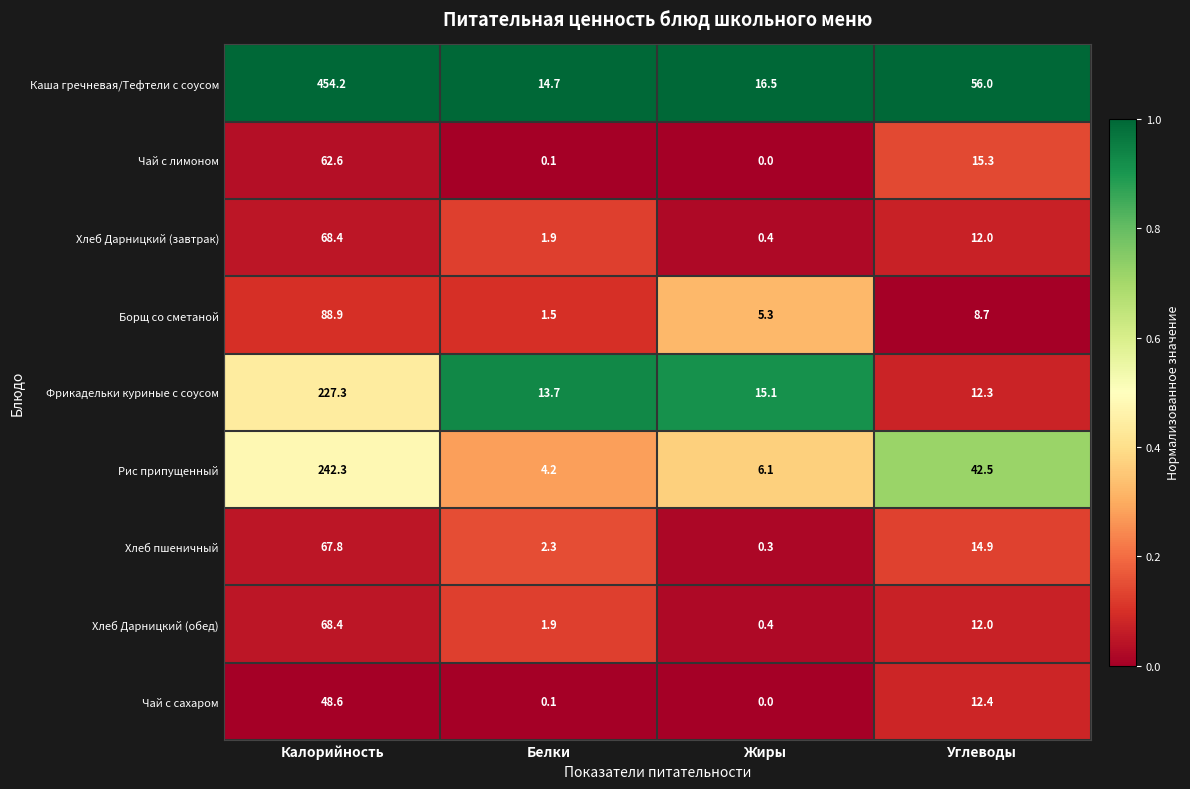

Rank the categories by Хлеб Дарницкий (завтрак) value from highest to lowest.

Калорийность, Углеводы, Белки, Жиры